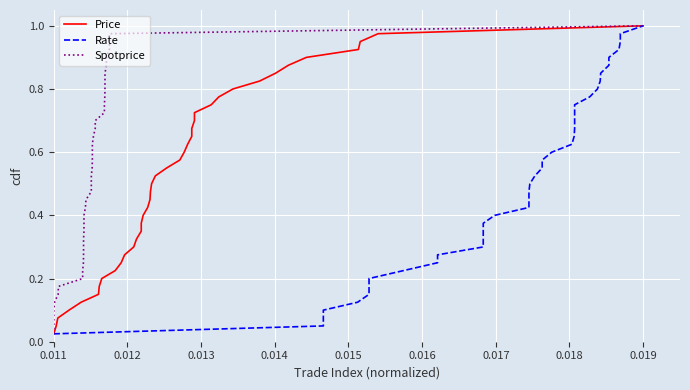

True or false: Price has a value of 0.1 at 0.020.

False